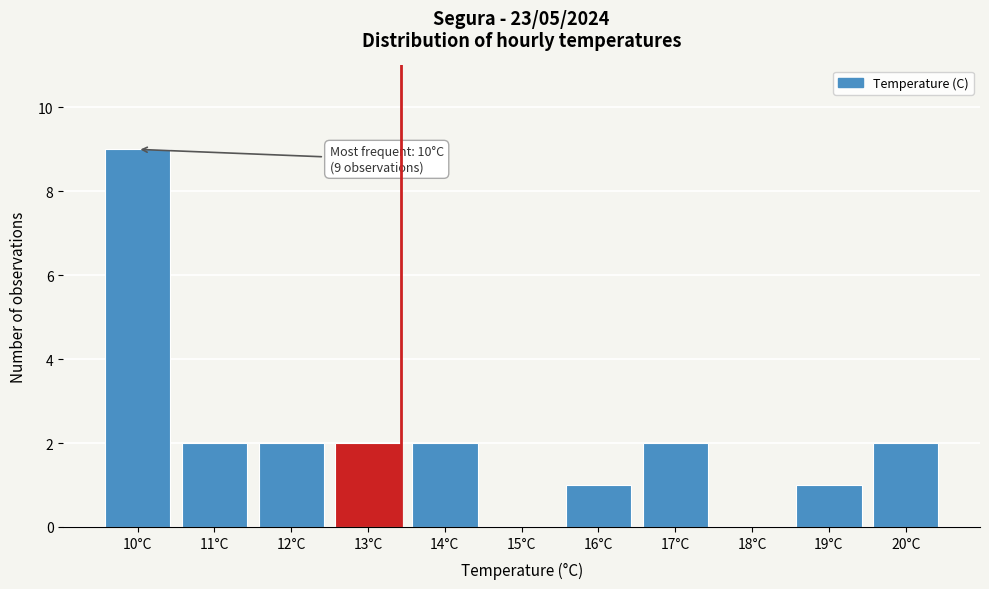

Reading left to right, extract all data points from this chart.

10°C=9	11°C=2	12°C=2	13°C=2	14°C=2	15°C=0	16°C=1	17°C=2	18°C=0	19°C=1	20°C=2